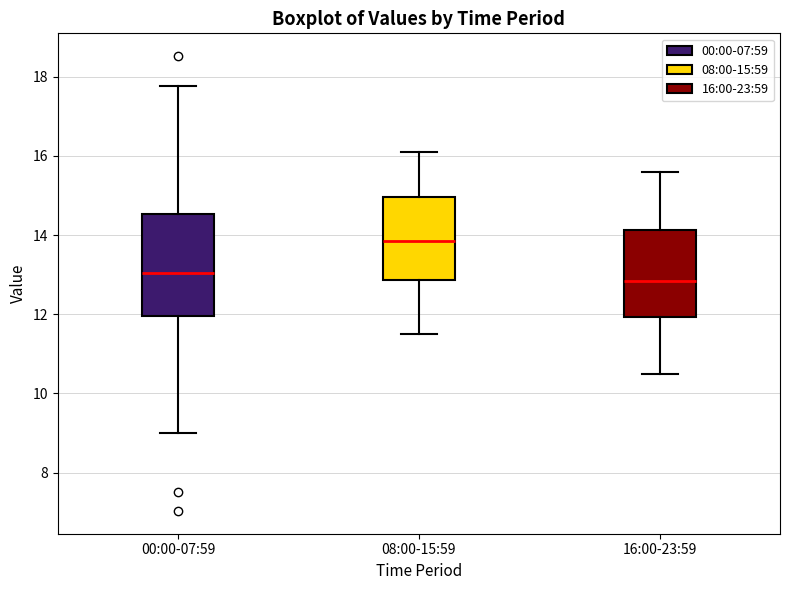

Reading left to right, read every box against the y-axis: the position of its median line, the range the box covers, and the ends of its whiskers. The values are not printed on the chart, so give them approximately, as read against the axis.

00:00-07:59: median 13.0, box 12.0 to 14.6, whiskers 9.0 to 17.8
08:00-15:59: median 13.8, box 12.8 to 15.0, whiskers 11.6 to 16.2
16:00-23:59: median 12.8, box 12.0 to 14.2, whiskers 10.6 to 15.6